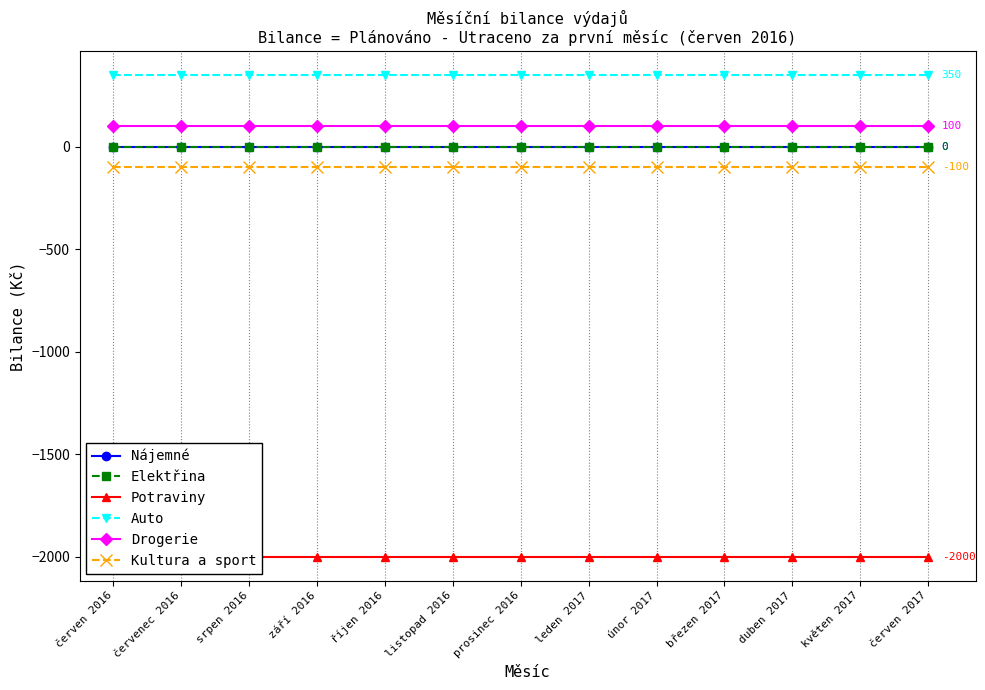

Which series changed the most between březen 2017 and červen 2017?

Nájemné